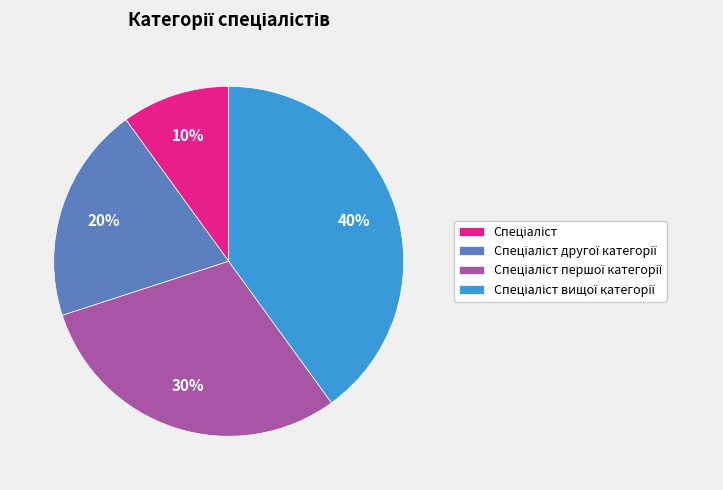

To the nearest percent, what is the average slice percentage?

25%